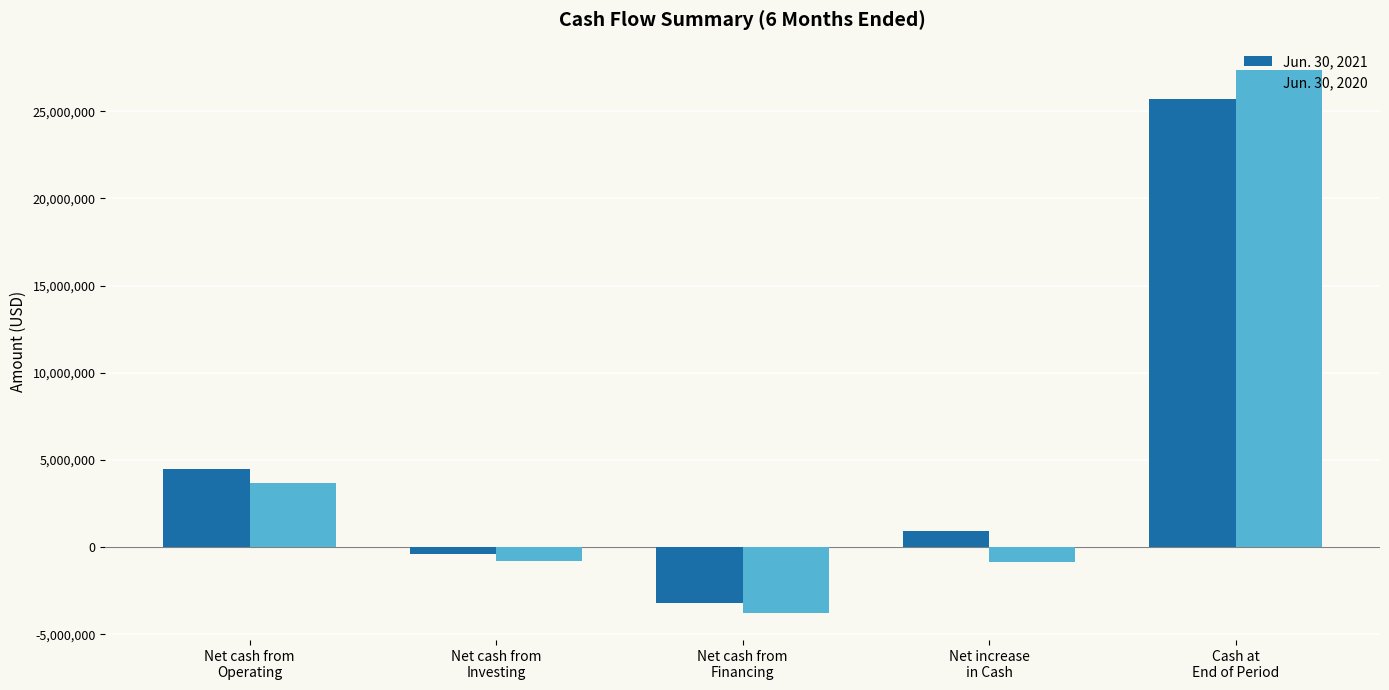

Is it true that Jun. 30, 2021 equals -366854 at Net cash from
Investing?

True